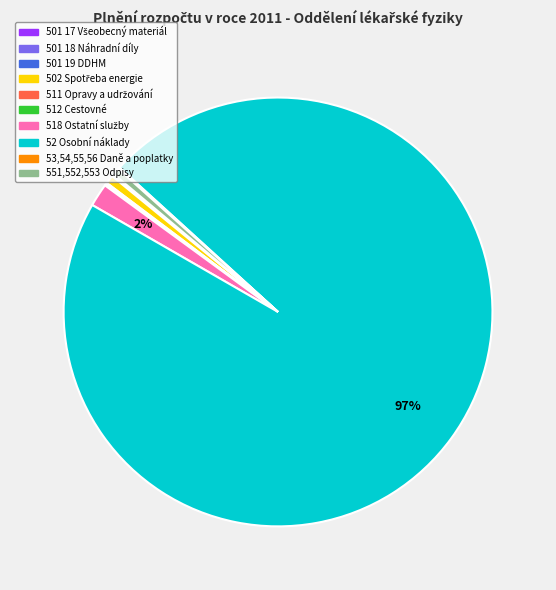

What is the largest slice in the pie chart?

52 Osobní náklady